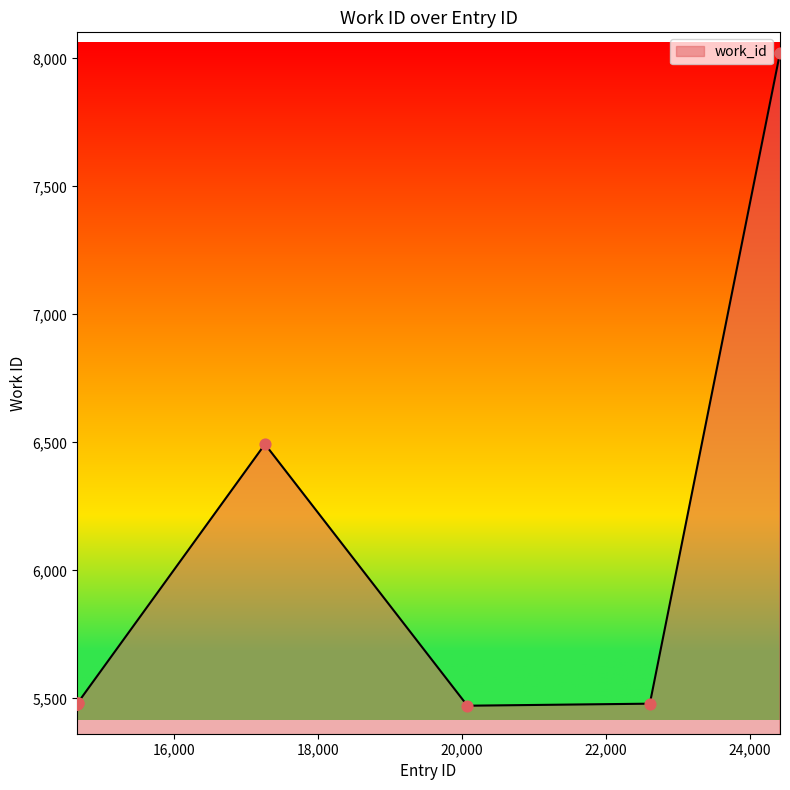

What is the difference between the maximum and minimum values?

2551